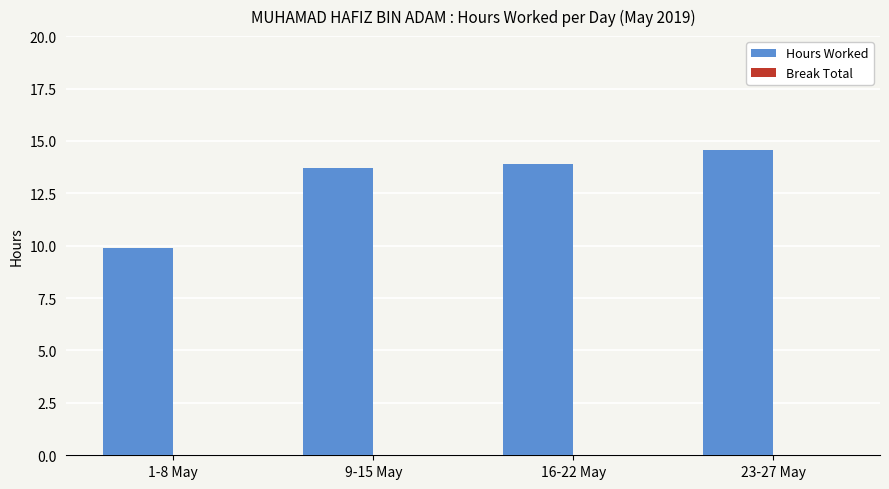

Reading left to right, list all the values displayed in this chart.

9.9	13.7	13.9	14.6